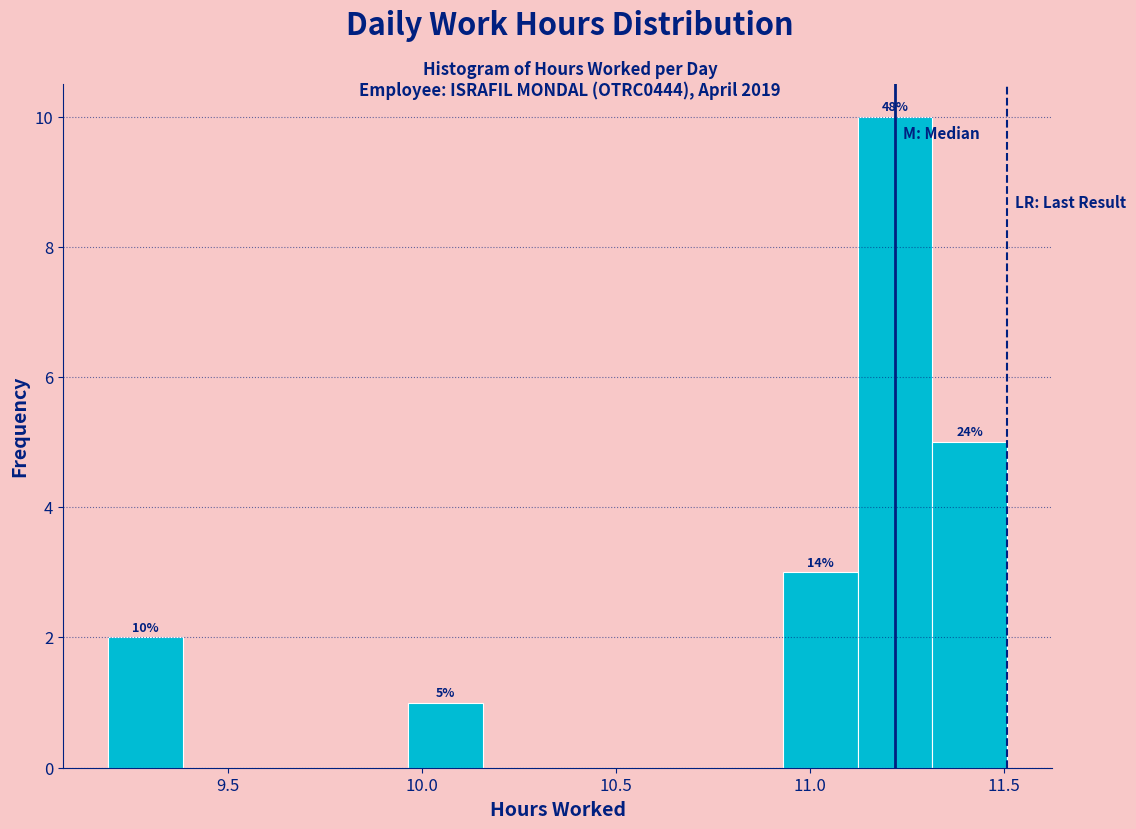

Read against the x-axis, roughly where is the centre of the tallest bar?

11.20